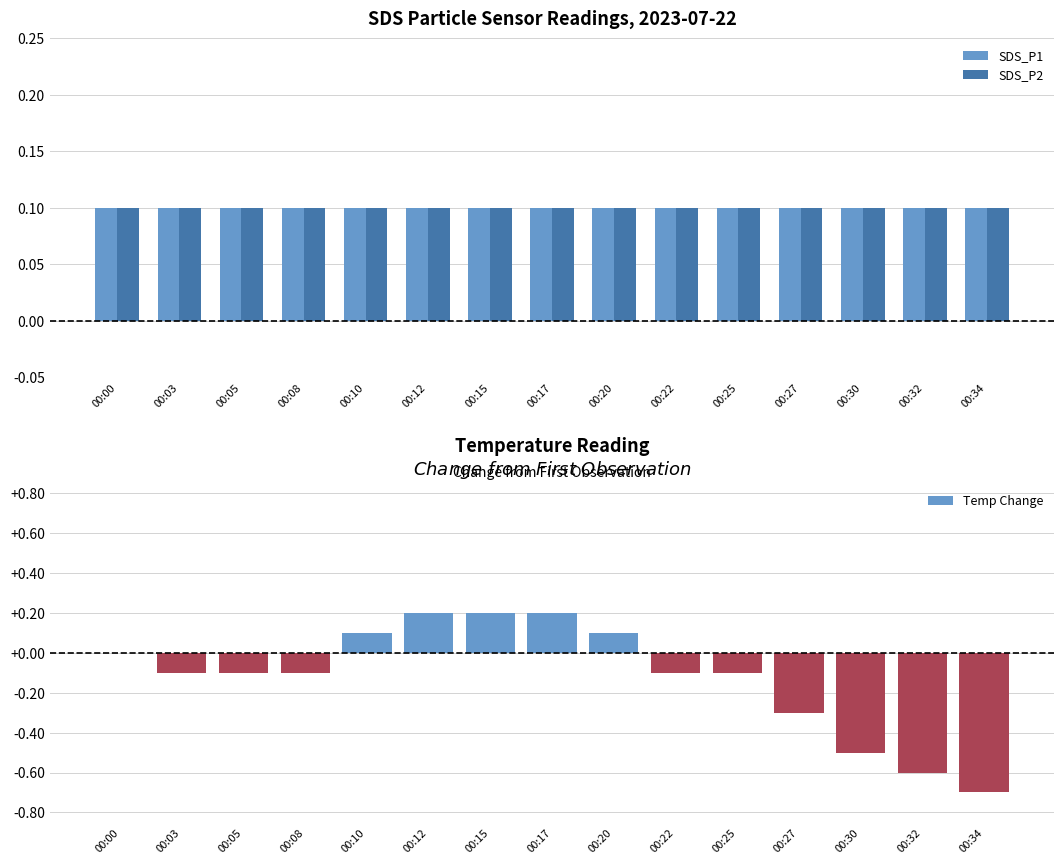

What is the sum of all SDS_P1 values?

1.5